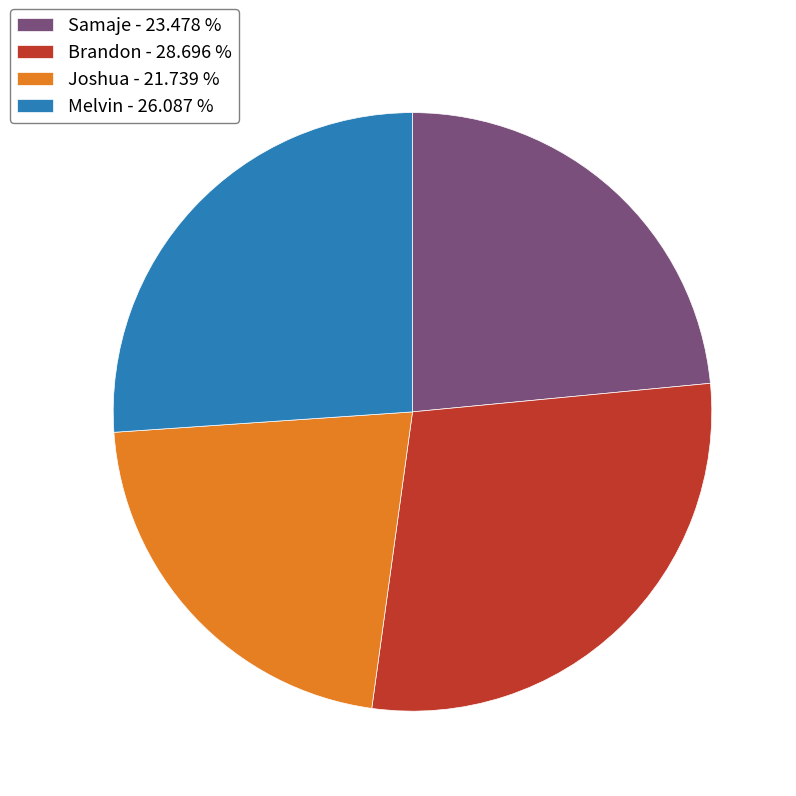

How many slices are in this pie chart?

4